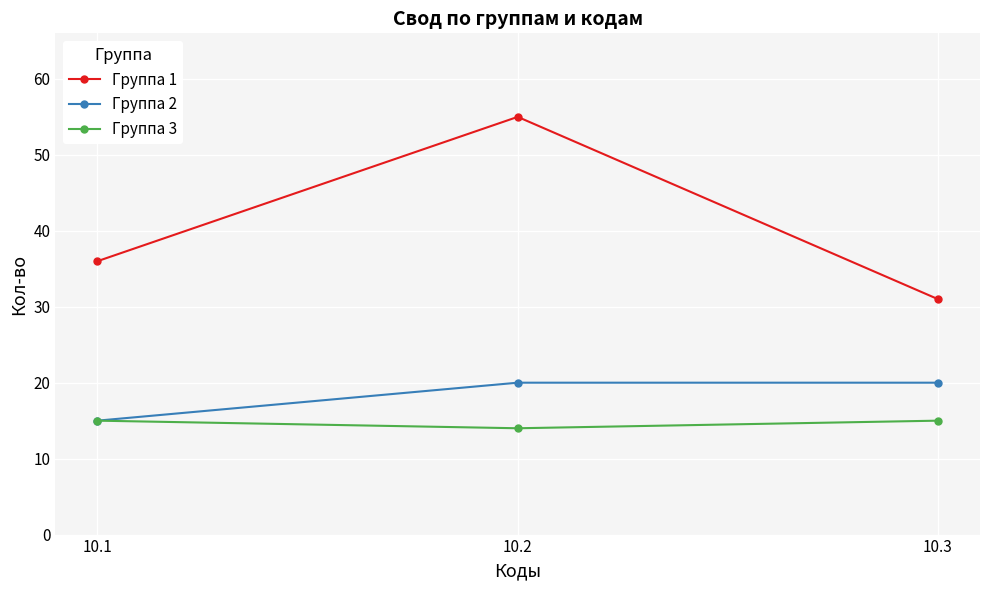

What is the spread (max minus min) of values at 10.1?

21